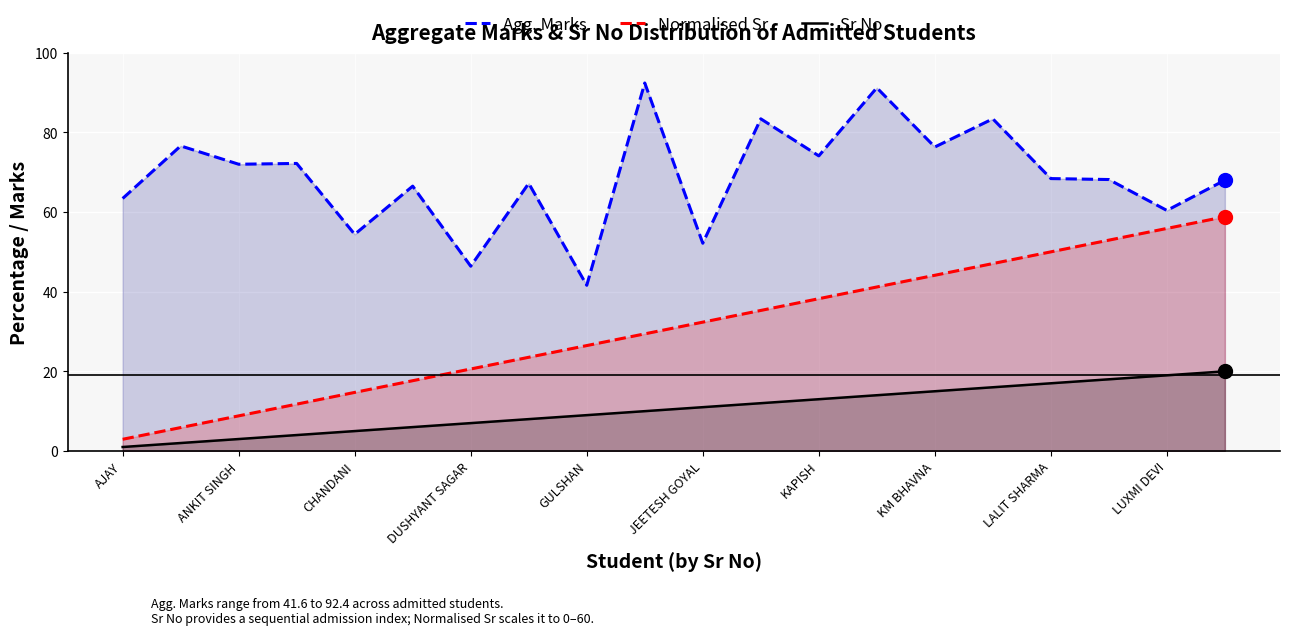

What is the difference between the maximum and minimum values in the Normalised Sr series?

55.9